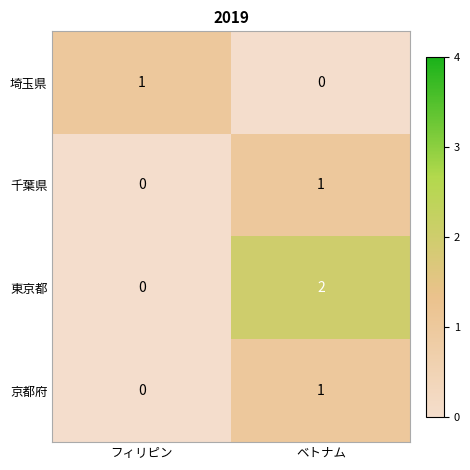

Between フィリピン and ベトナム, which series saw the biggest shift?

東京都